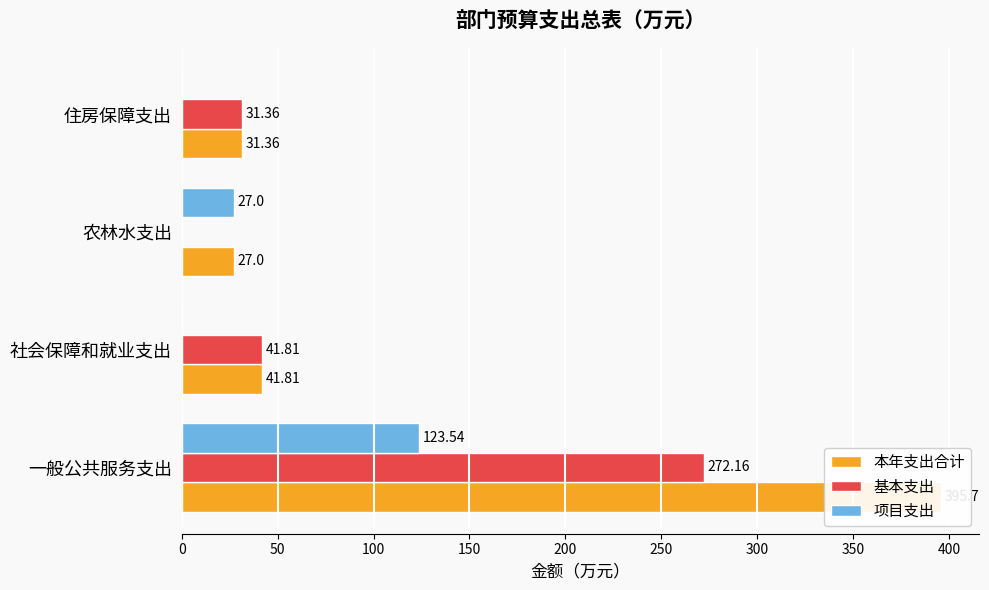

How many distinct data groups are displayed?

3